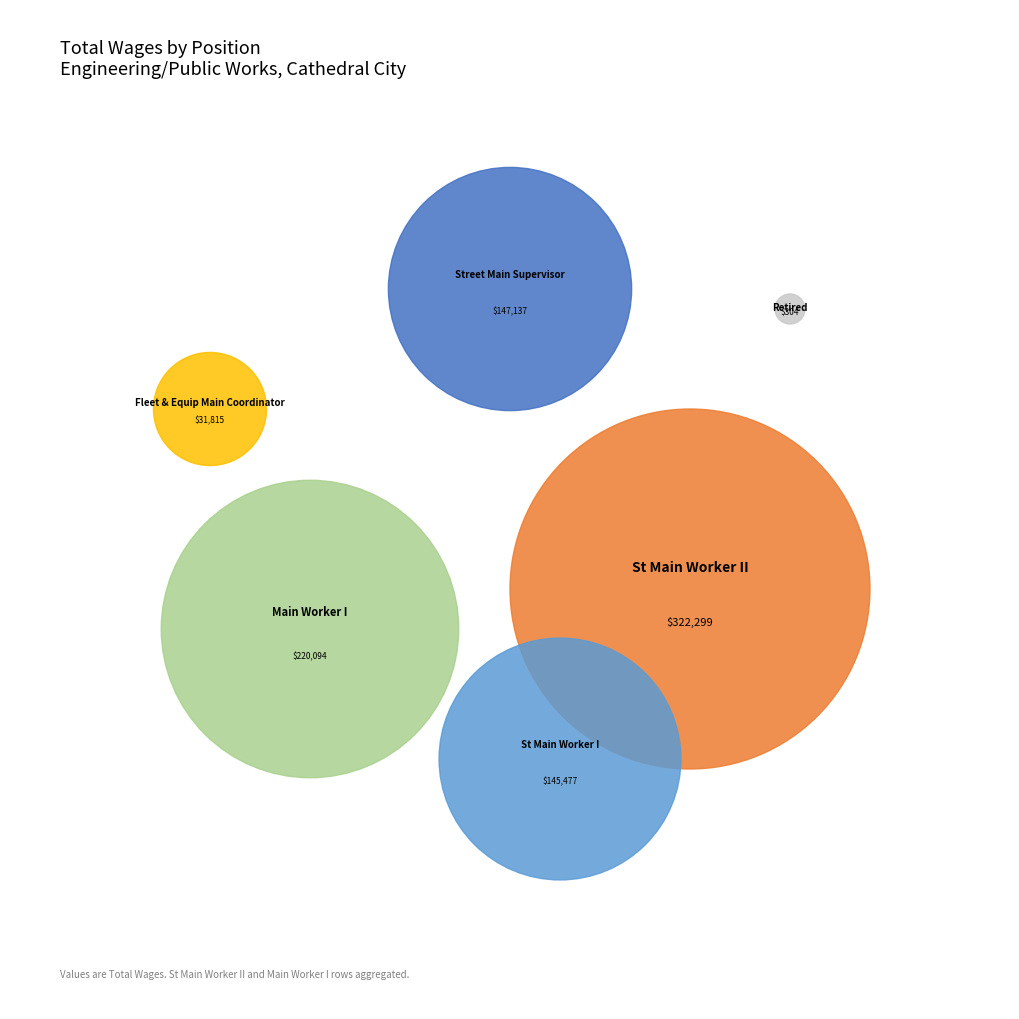

Is there any slice that represents more than half of the pie?

No